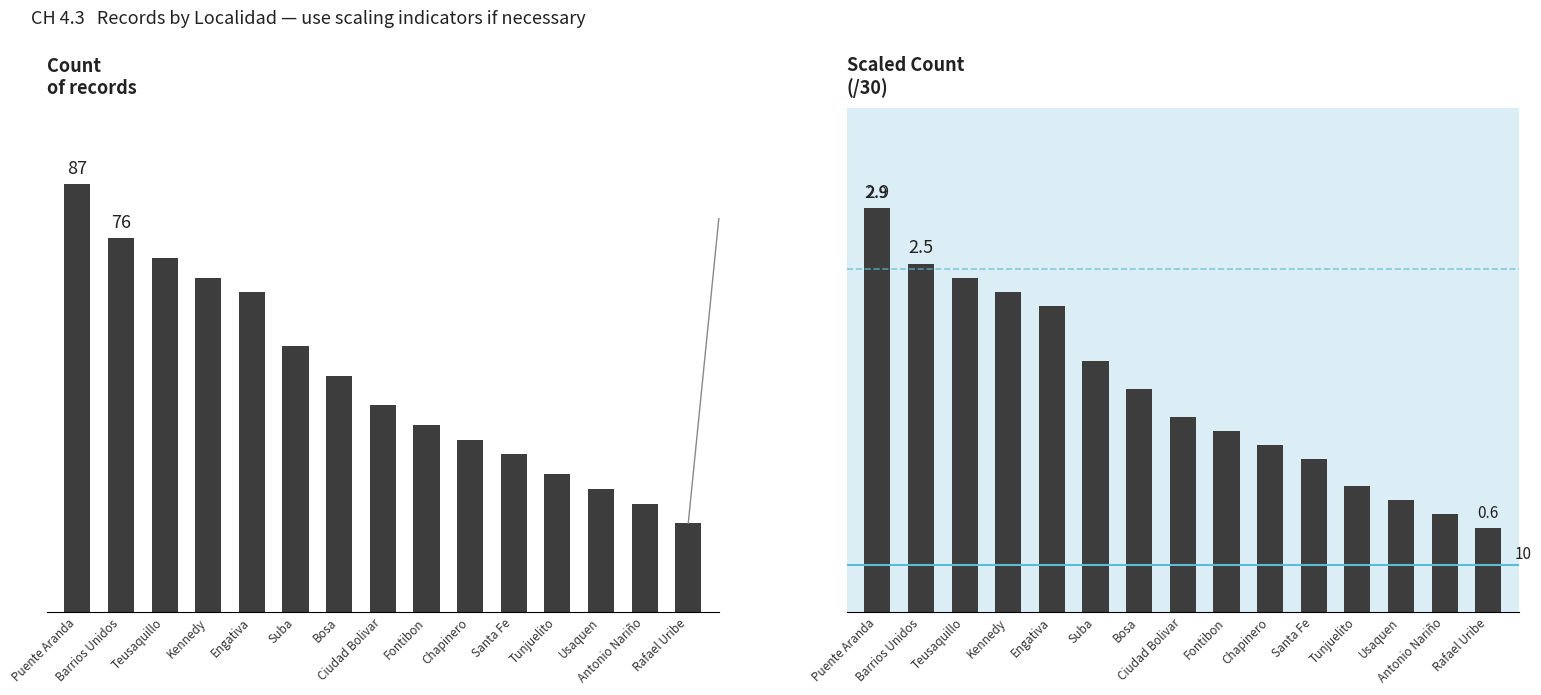

Rank the series by their average value, from highest to lowest.

Count, Scaled Count (/30)